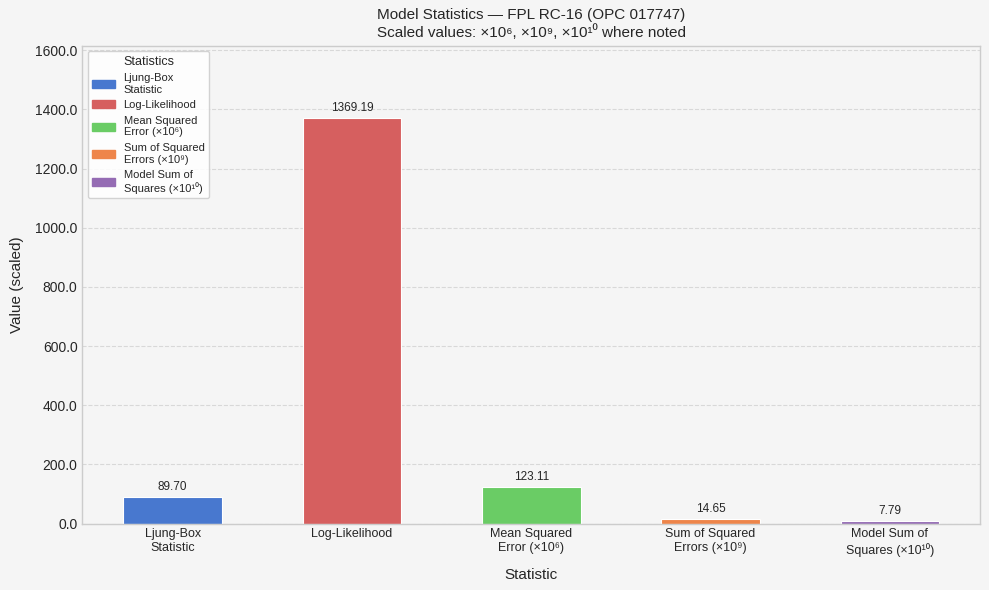

How many data points are less than 89?

2